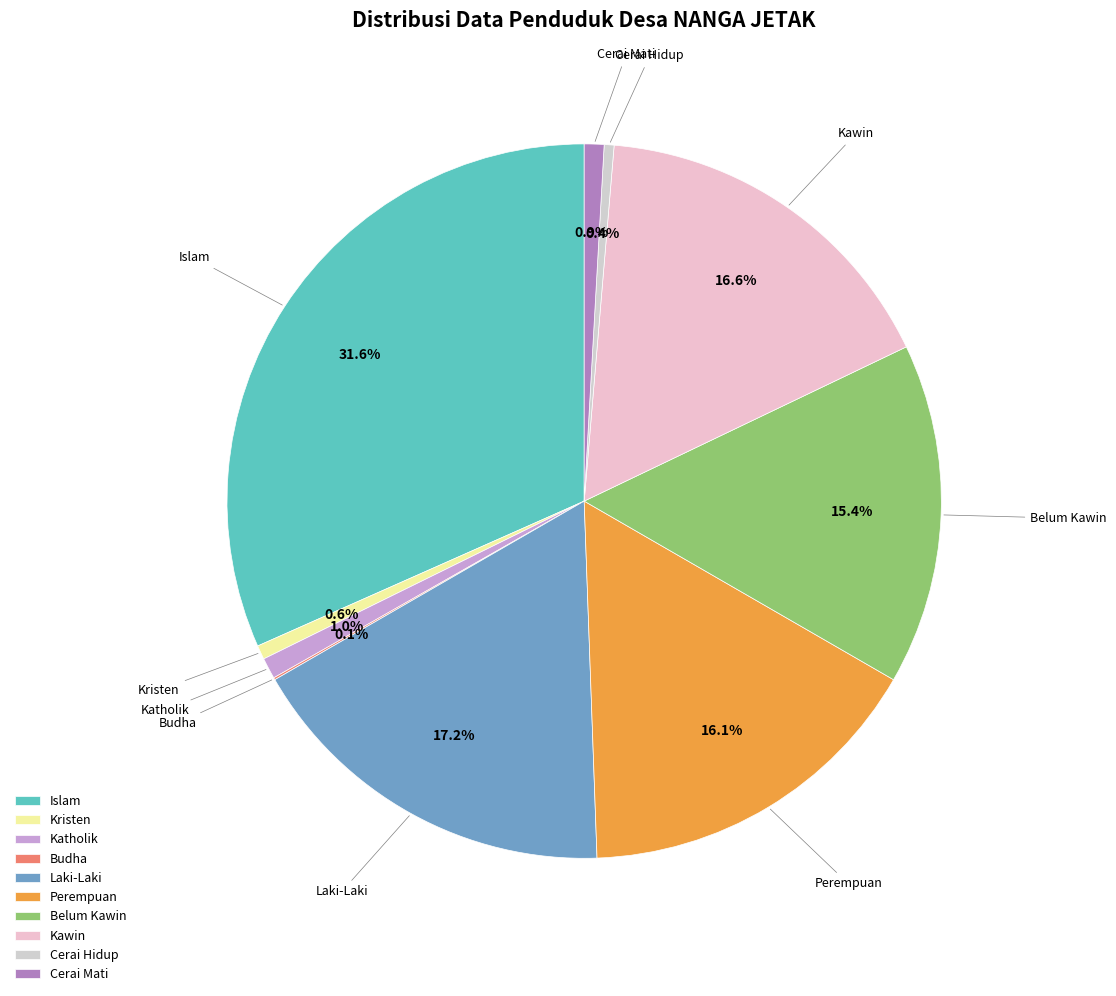

Which slice is the largest?

Islam